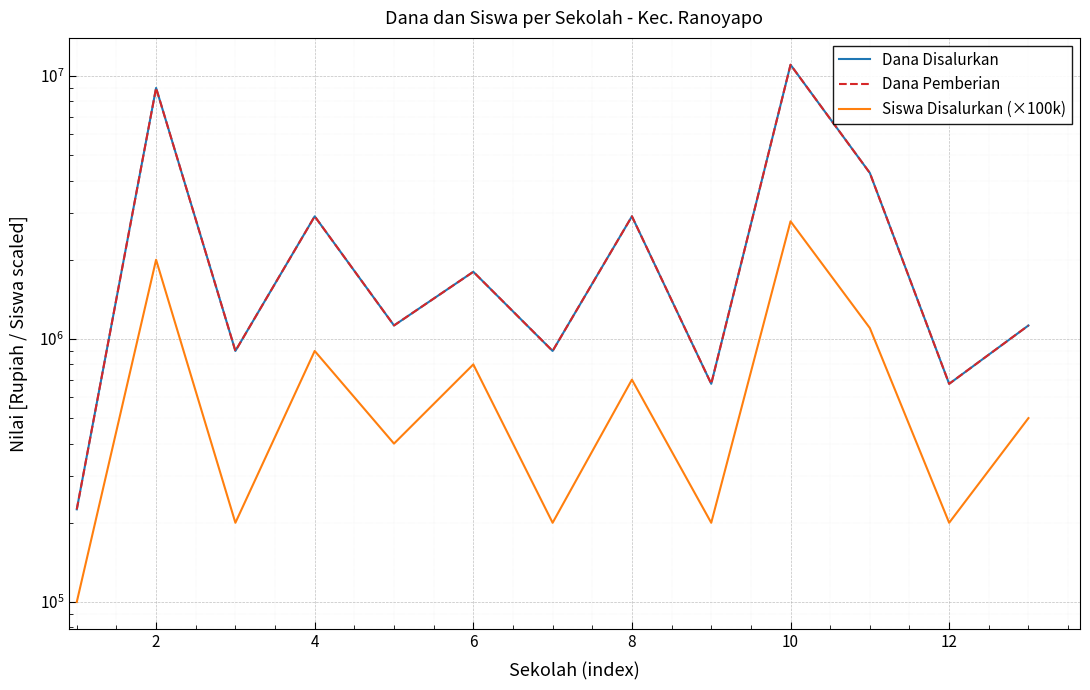

What is the value of the Dana Pemberian point at the 11th from the left?

1800000